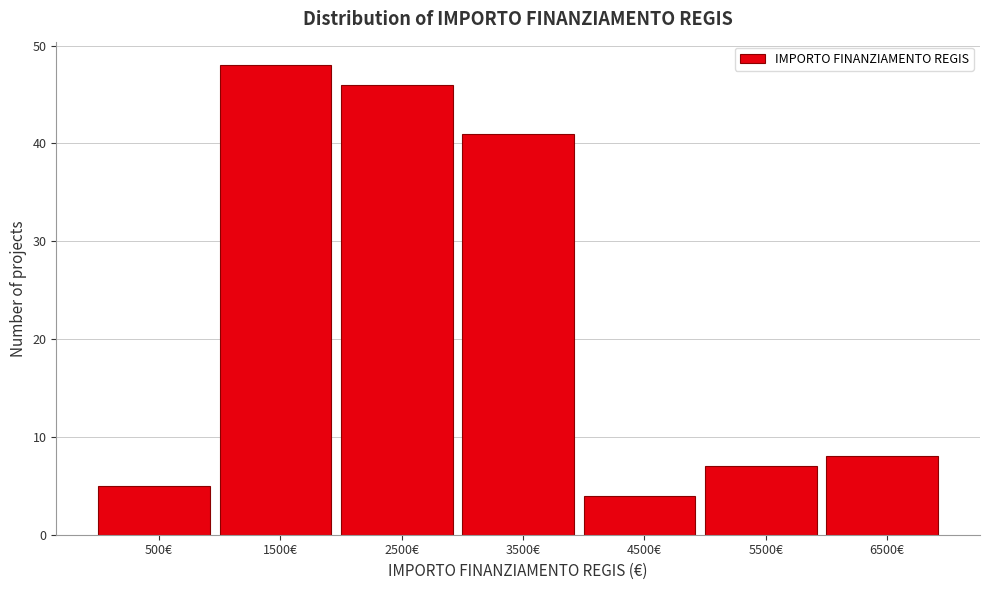

Reading left to right, what are all the values shown in this chart?

5	48	46	41	4	7	8